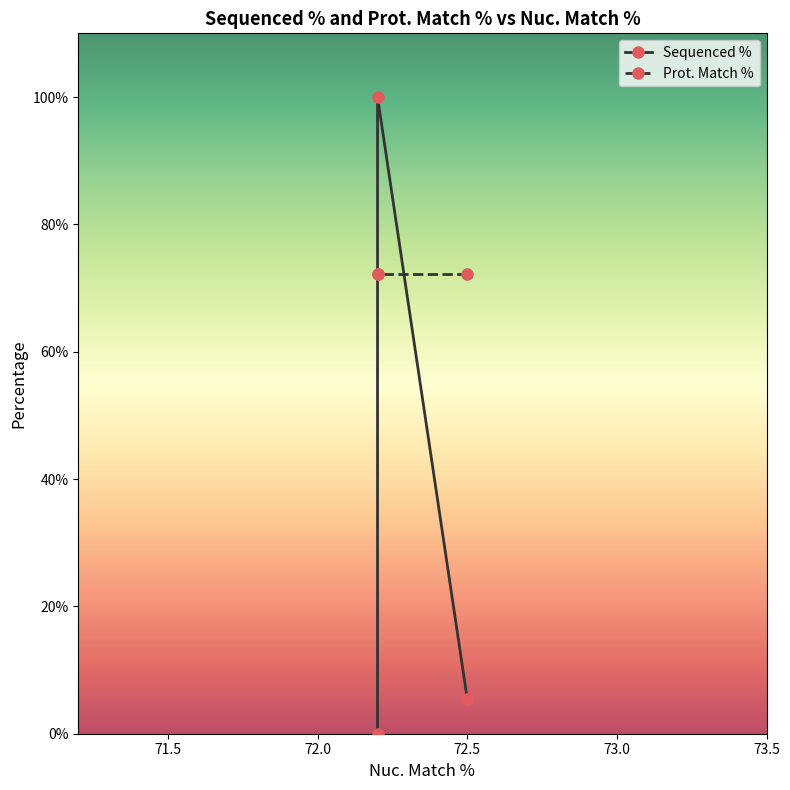

What are all the series names shown in the legend?

Sequenced %, Prot. Match %